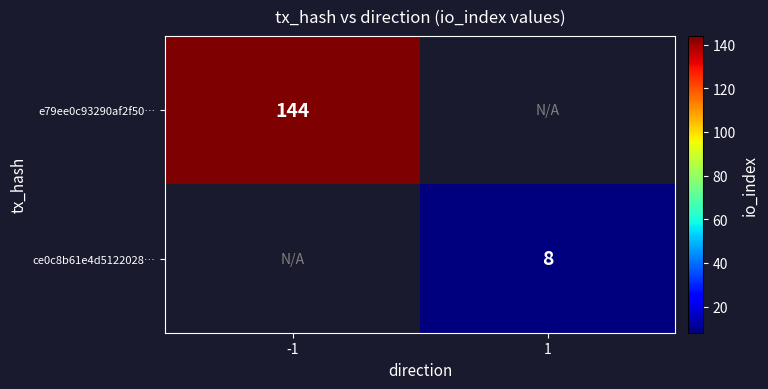

How many series are shown in this chart?

2